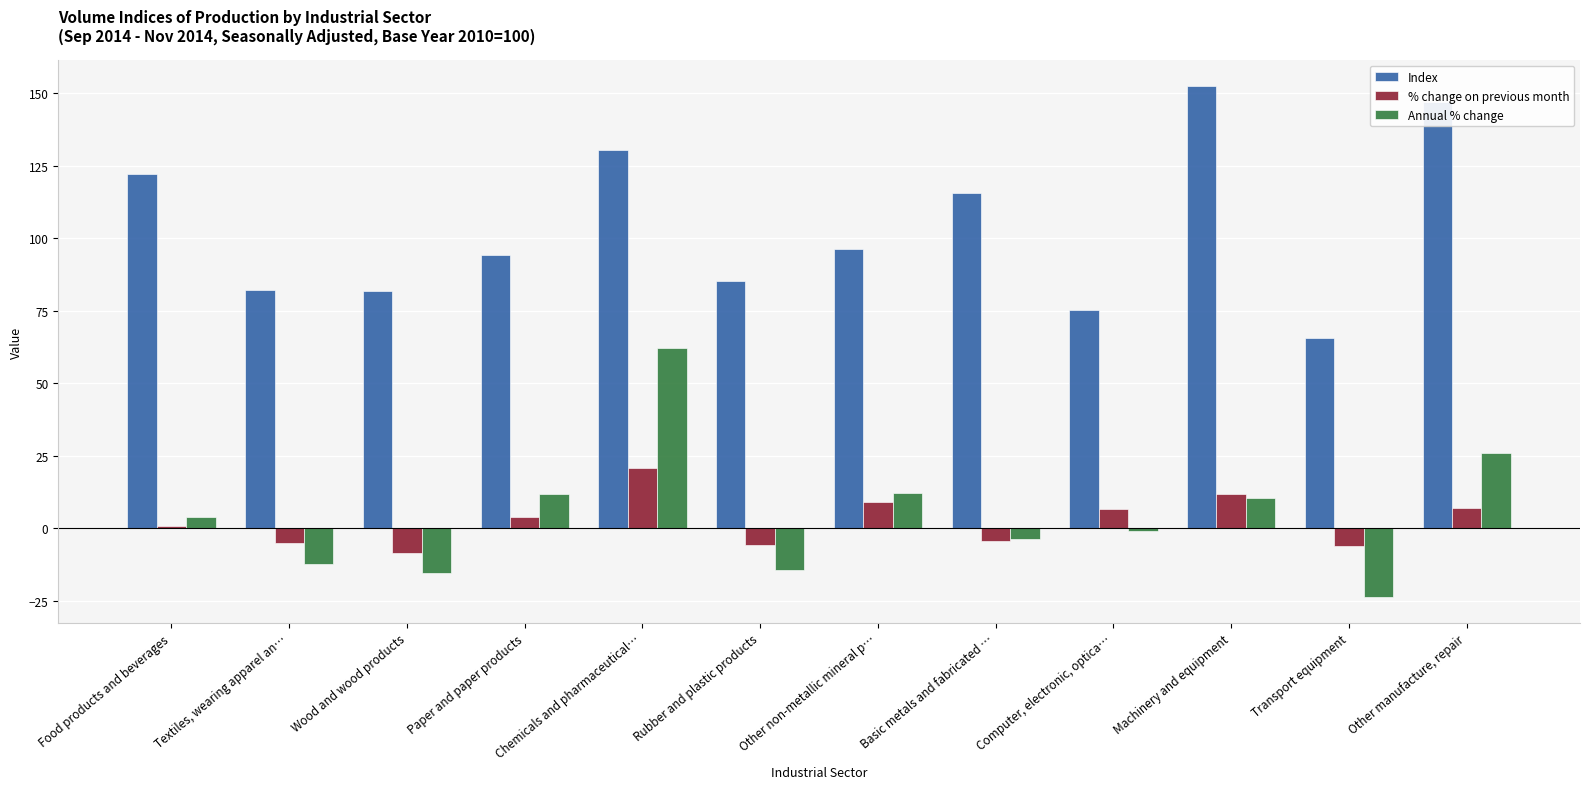

What is the sum of all Annual % change values?

56.2